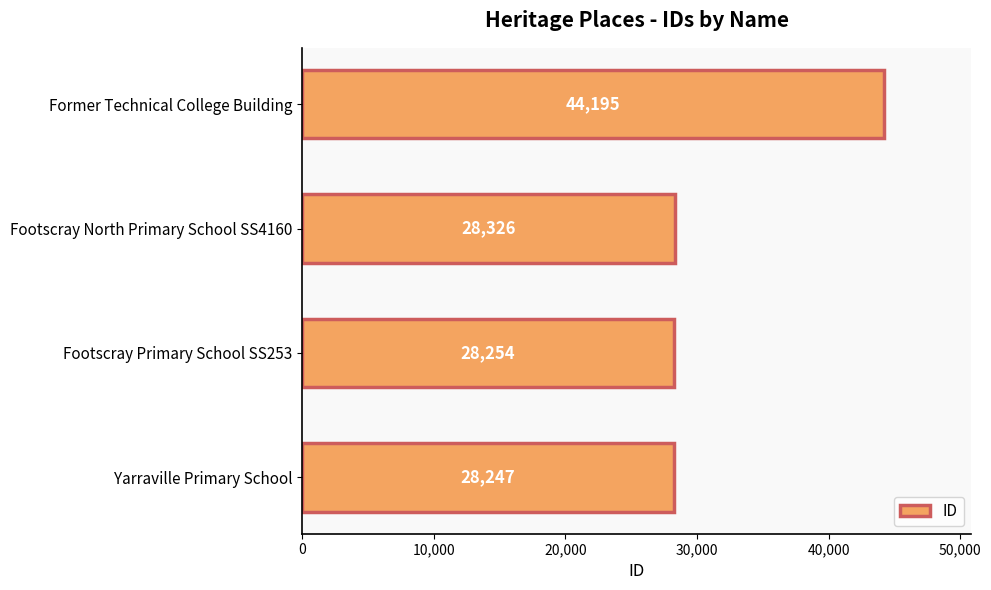

Reading bottom to top, extract all data points from this chart.

Yarraville Primary School=28247	Footscray Primary School SS253=28254	Footscray North Primary School SS4160=28326	Former Technical College Building=44195